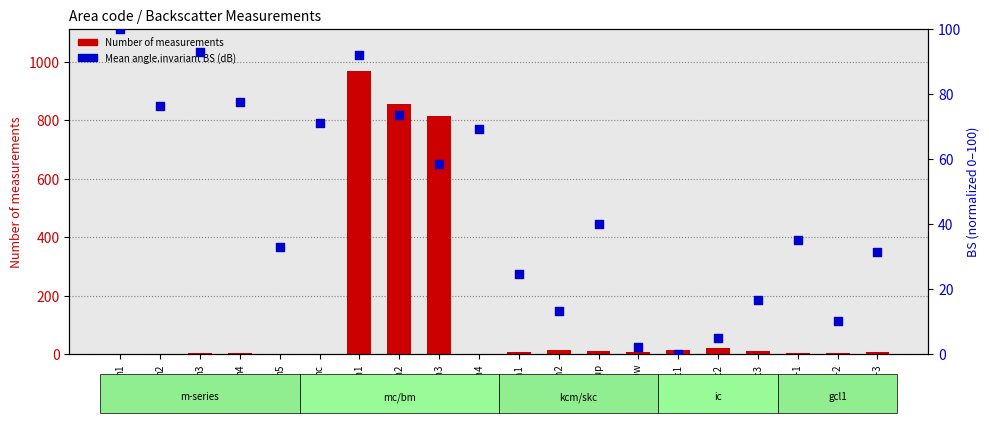

At how many categories does at least one series exceed 629?

3